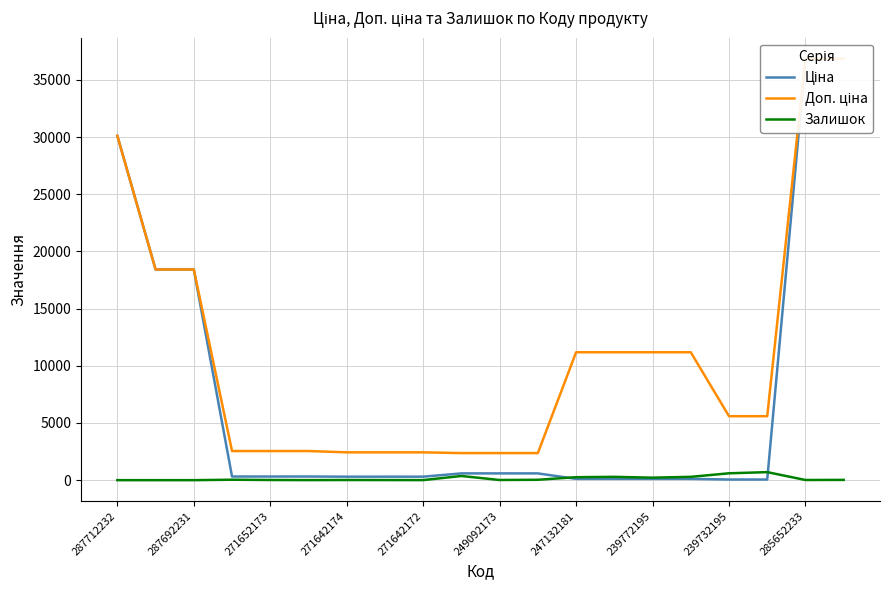

How many values in the Доп. ціна series are below 5591?

9